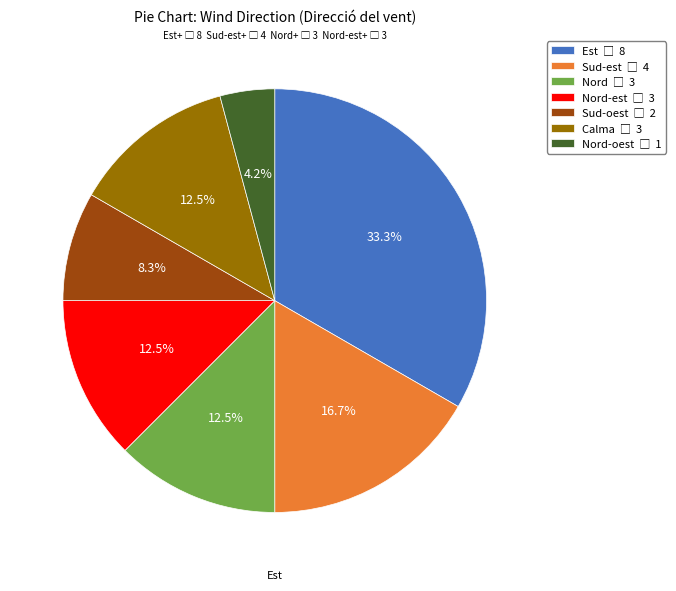

Does any single category account for the majority?

No